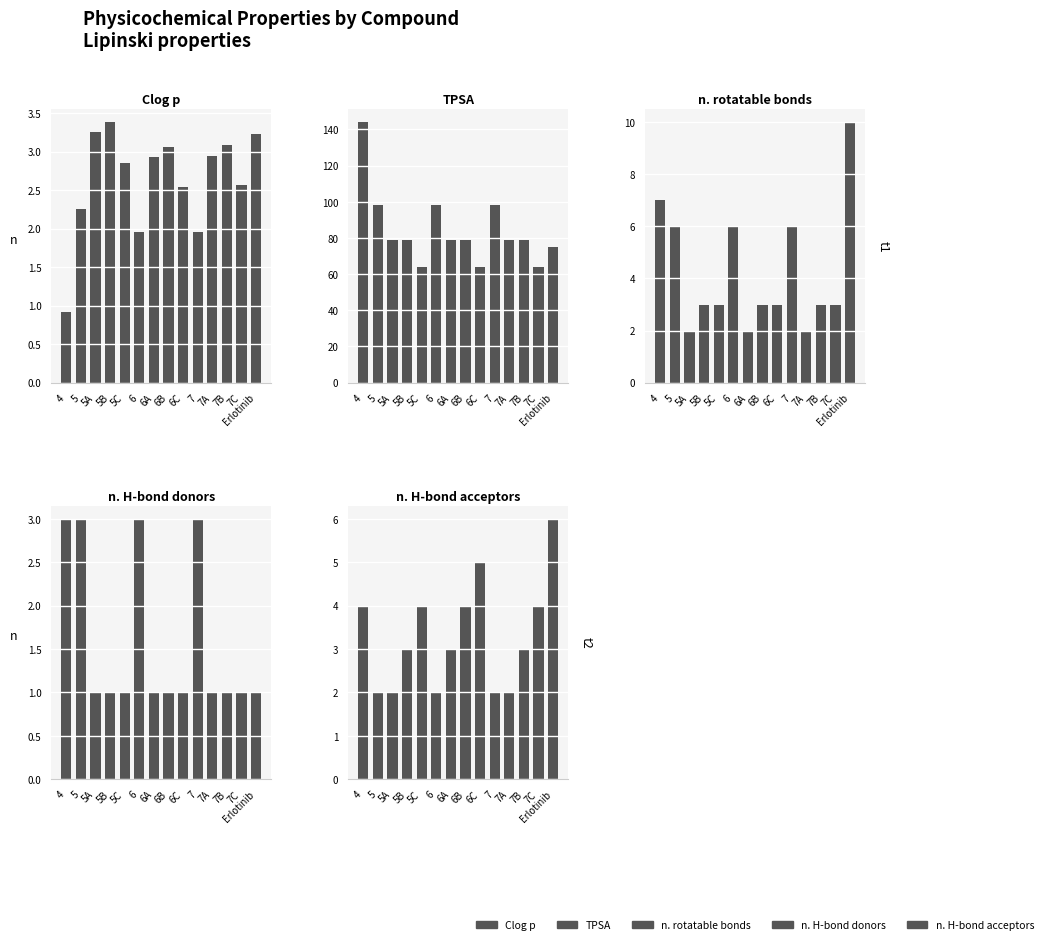

Which label corresponds to the smallest value in the chart?

4